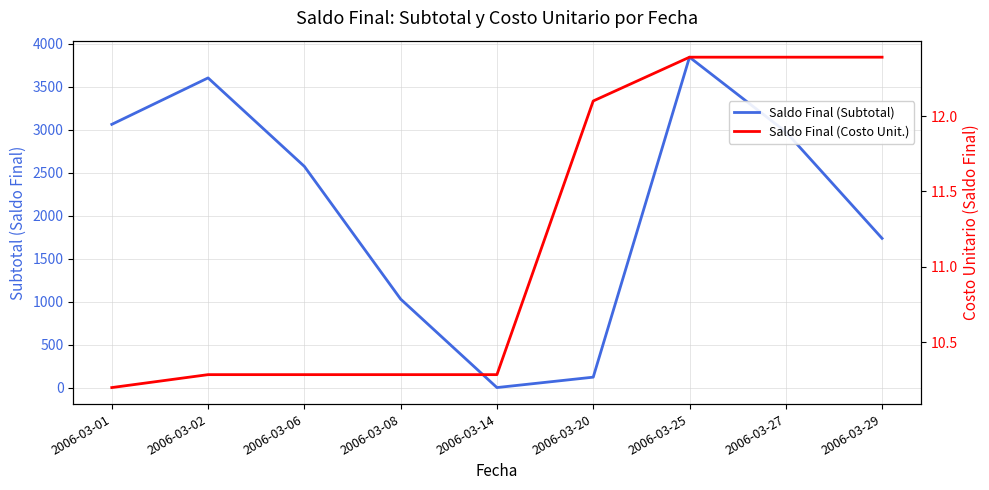

Where is Saldo Final (Subtotal) nearest to the value 1920?

2006-03-29